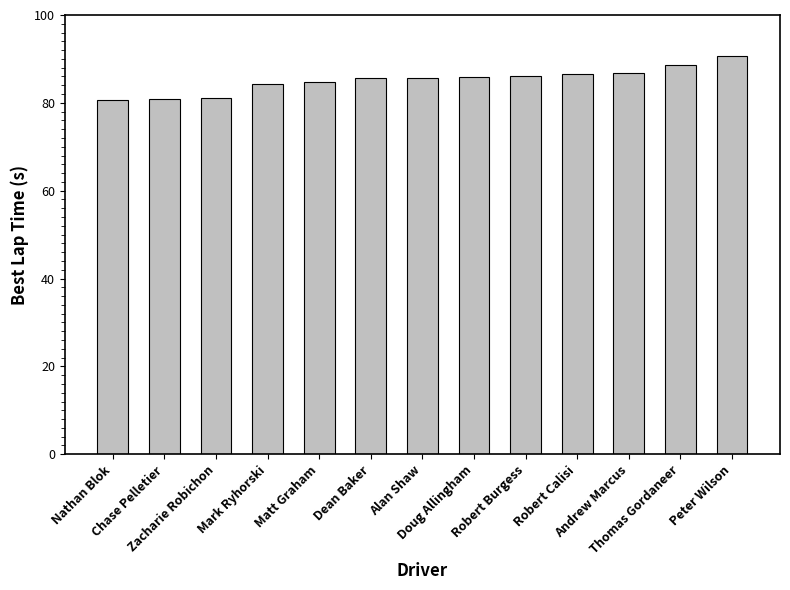

What is the difference between the maximum and minimum values?

9.9